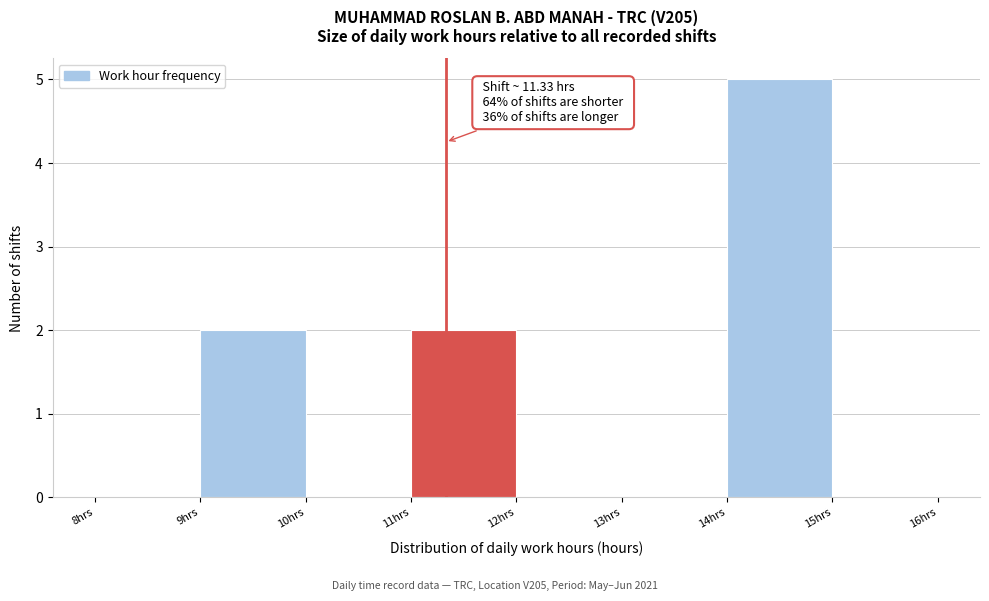

Over which range of the x-axis is the bar tallest?

14 to 15